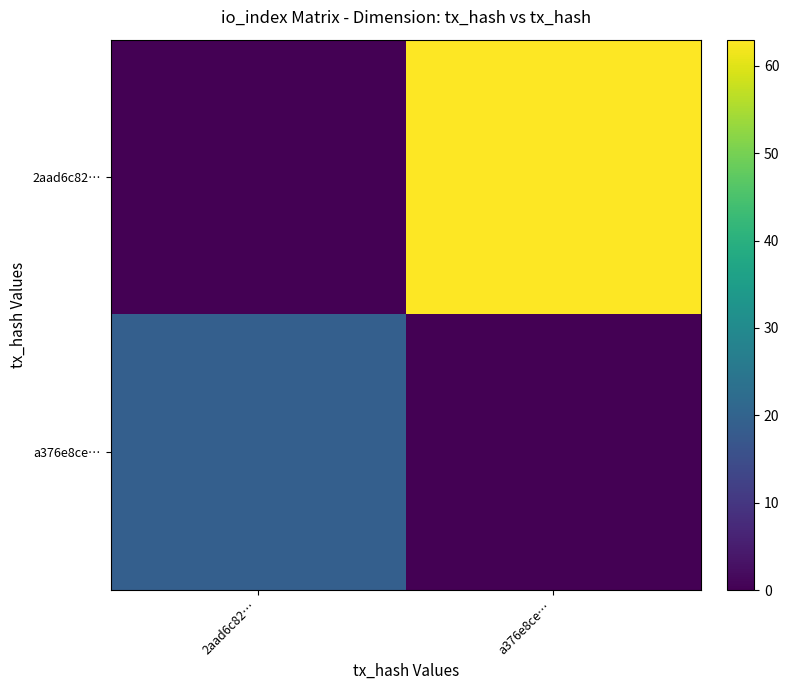

At how many categories does at least one series exceed 52?

1